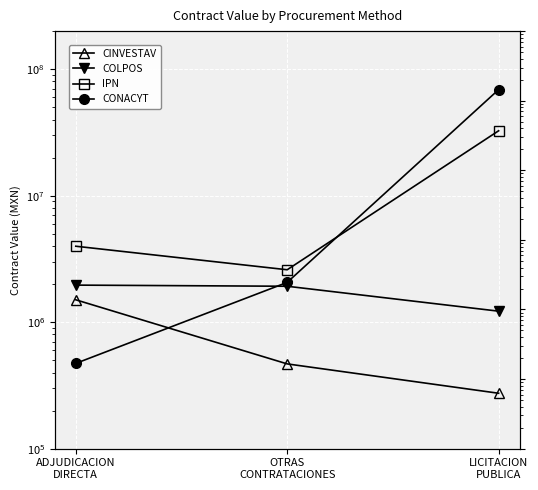

At which label is IPN closest to 17592877?

ADJUDICACION
DIRECTA